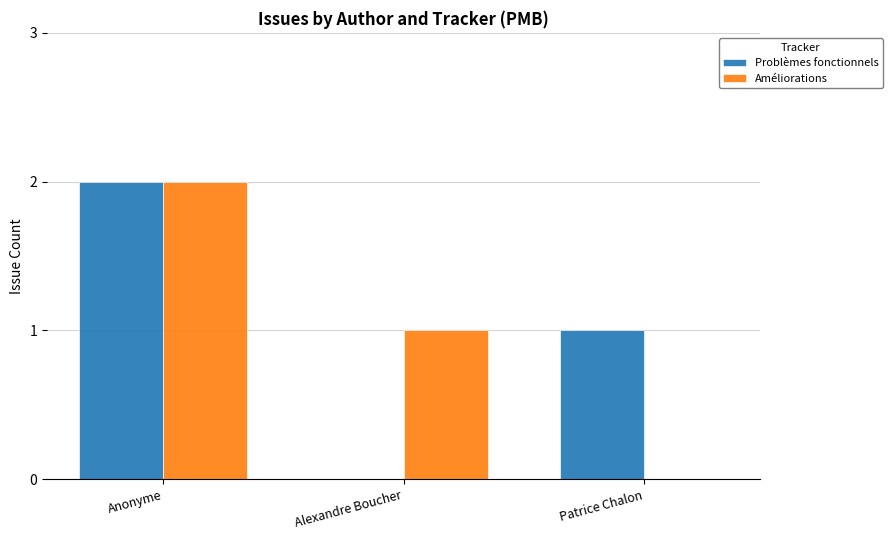

Is it true that Améliorations equals 1 at Alexandre Boucher?

True